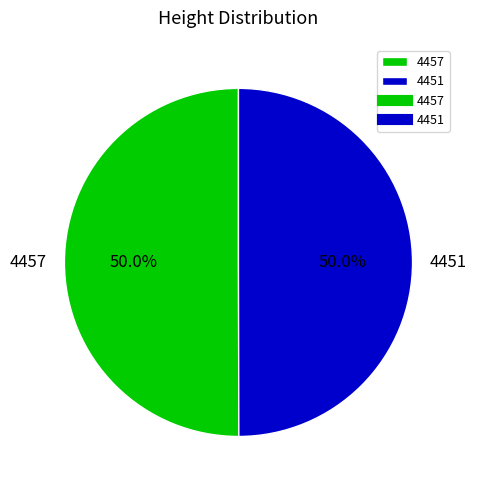

How many segments does this pie chart have?

2